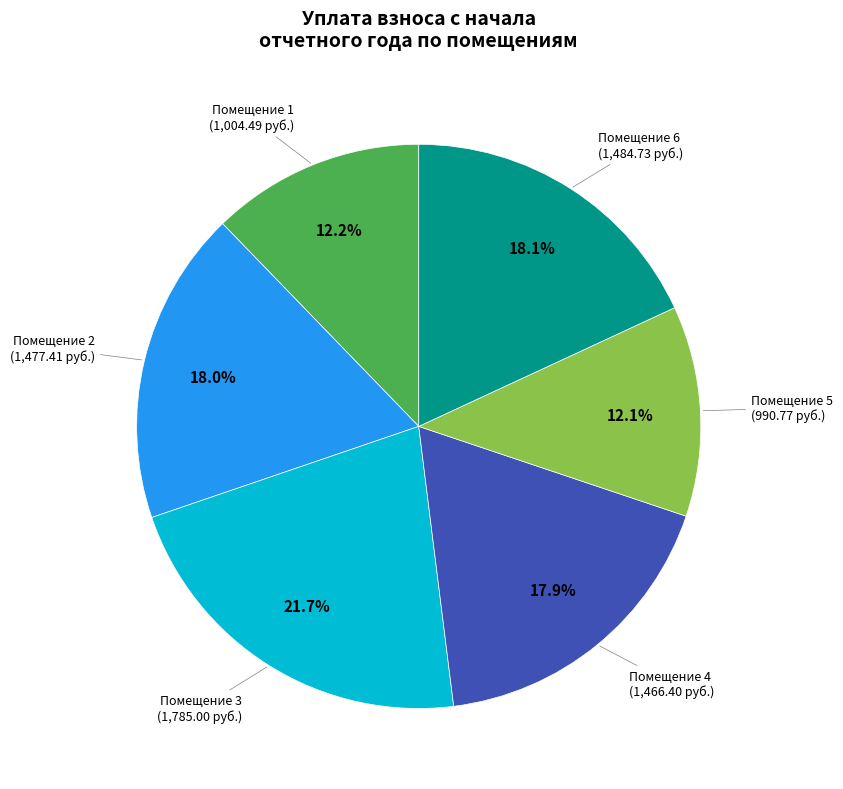

Is there a majority slice in this chart?

No